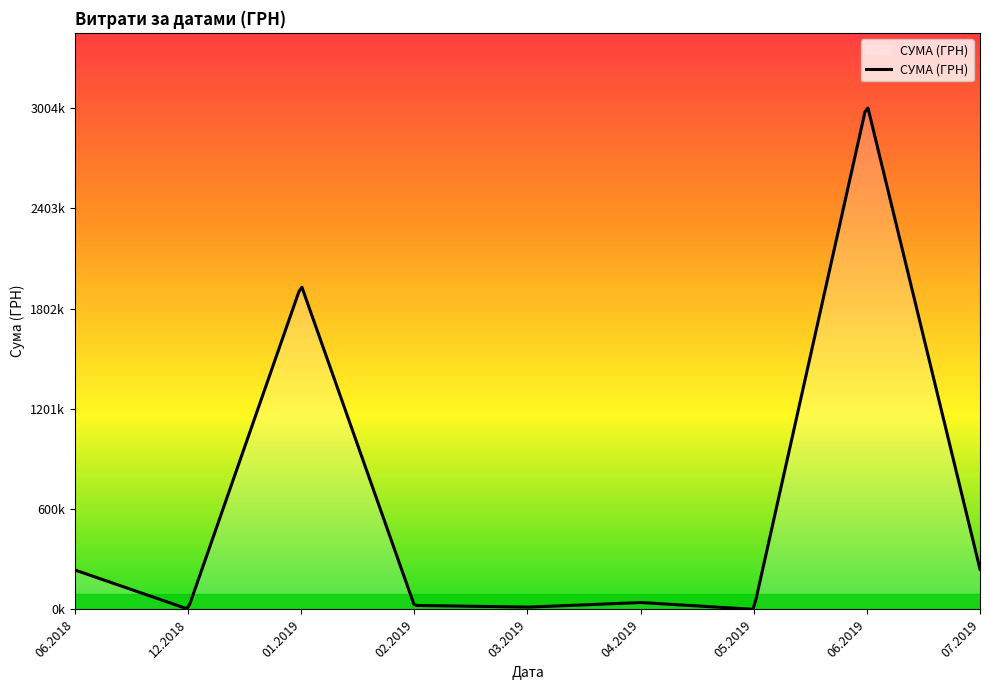

Does the chart have visible grid lines?

No